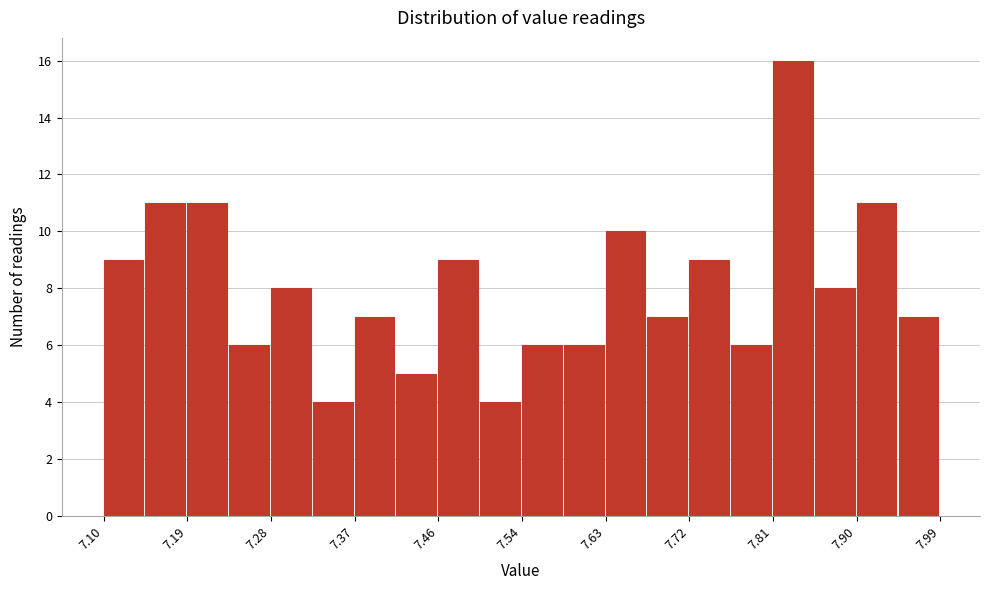

Reading left to right, list every bar in this chart as the range it spans on the x-axis followed by its height. Neither the bar edges nor the heights are printed on the chart, so give them approximately, as read against the axes.

7.10 to 7.14: 9
7.14 to 7.19: 11
7.19 to 7.23: 11
7.23 to 7.28: 6
7.28 to 7.32: 8
7.32 to 7.37: 4
7.37 to 7.41: 7
7.41 to 7.46: 5
7.46 to 7.50: 9
7.50 to 7.55: 4
7.55 to 7.59: 6
7.59 to 7.63: 6
7.63 to 7.68: 10
7.68 to 7.72: 7
7.72 to 7.77: 9
7.77 to 7.81: 6
7.81 to 7.86: 16
7.86 to 7.90: 8
7.90 to 7.95: 11
7.95 to 7.99: 7